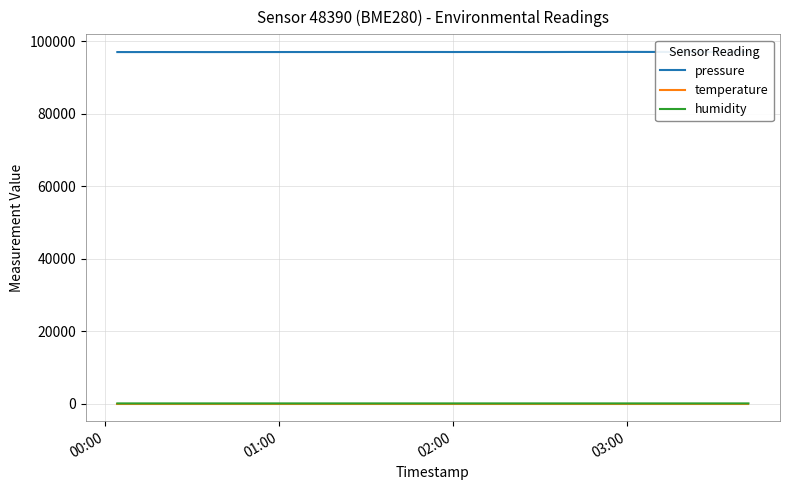

Which series has the largest range (max minus min)?

pressure